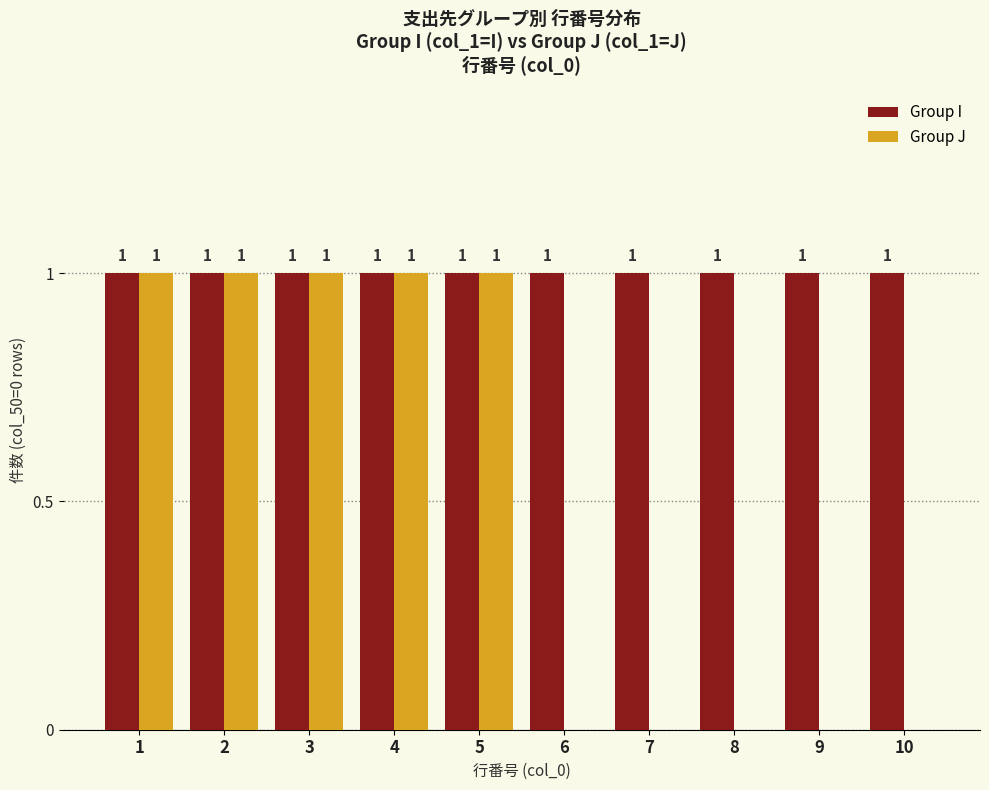

What is the sum of all Group J values?

5